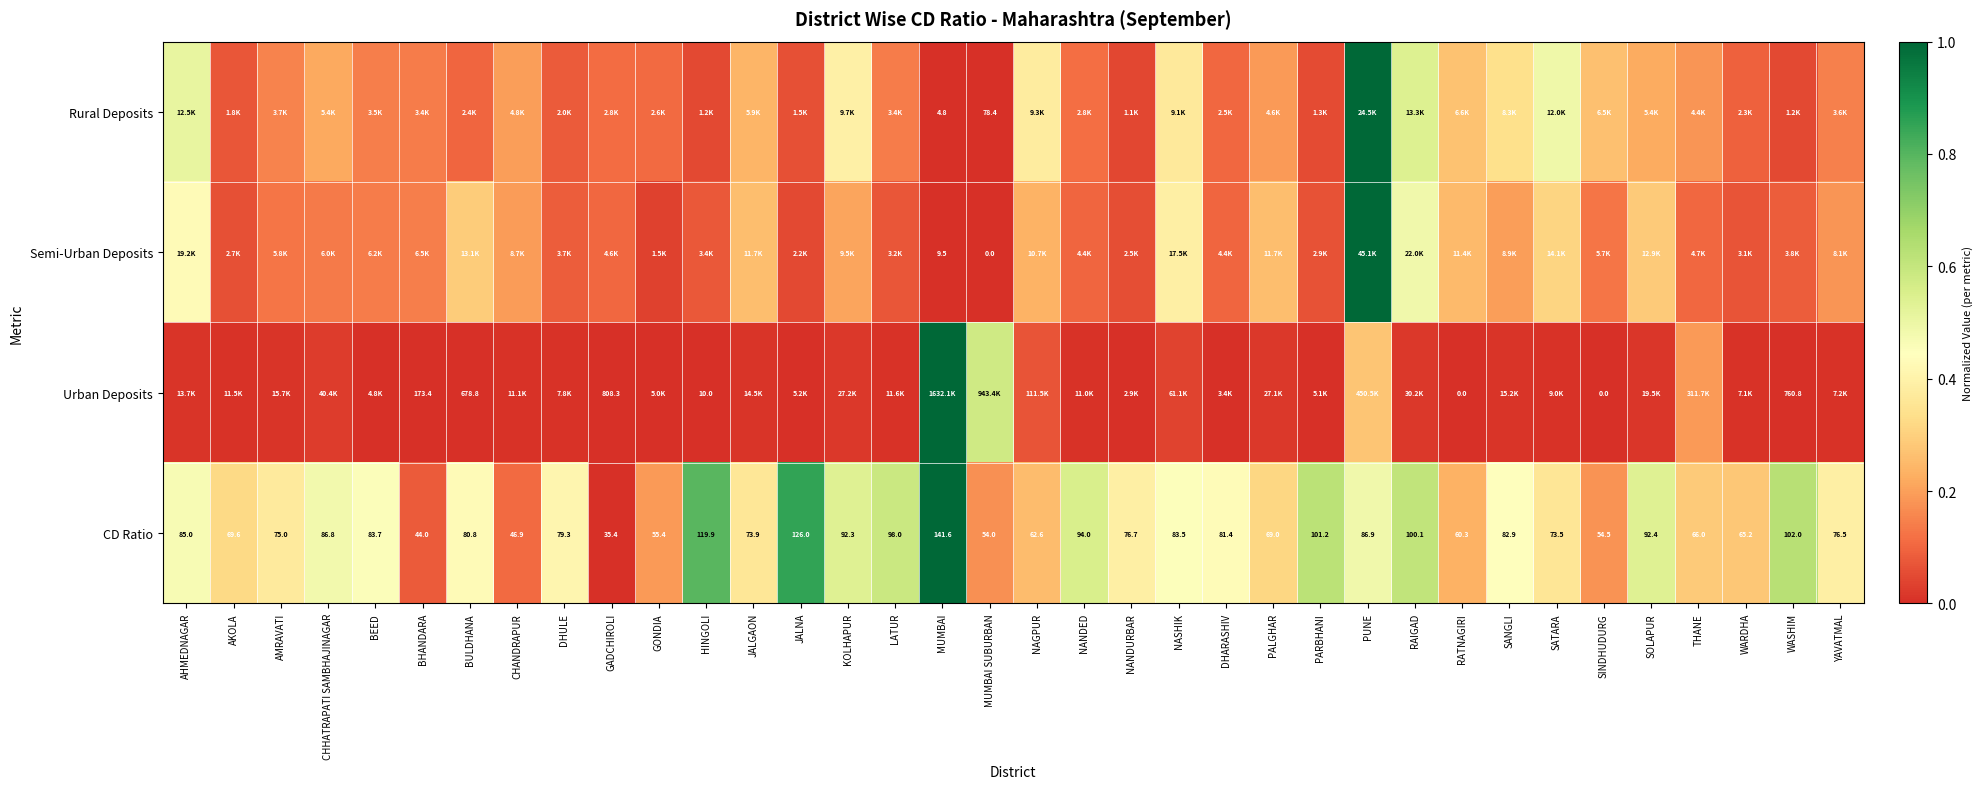

At which label does CD Ratio reach its peak?

MUMBAI